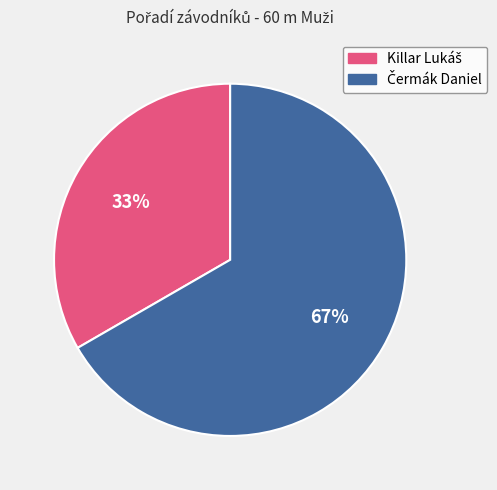

Is there any slice that represents more than half of the pie?

Yes